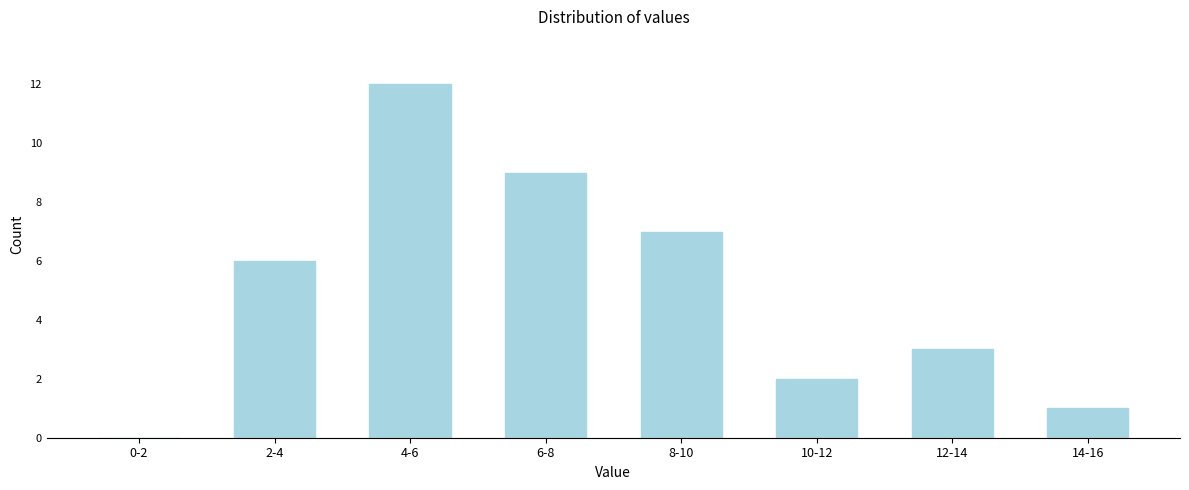

Reading left to right, transcribe all the data shown in this chart.

0-2=0	2-4=6	4-6=12	6-8=9	8-10=7	10-12=2	12-14=3	14-16=1